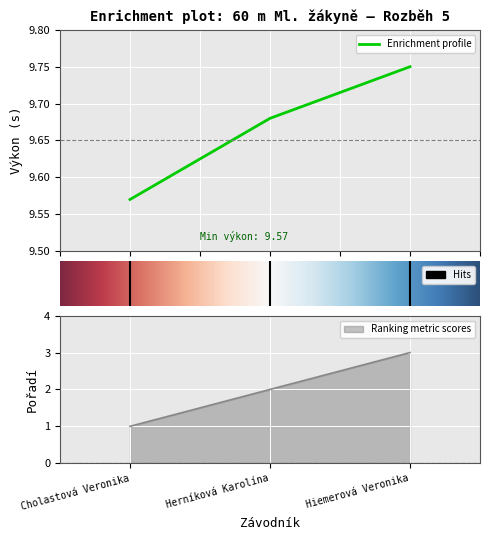

Rank the series at Cholastová Veronika from highest to lowest value.

Výkon, Pořadí